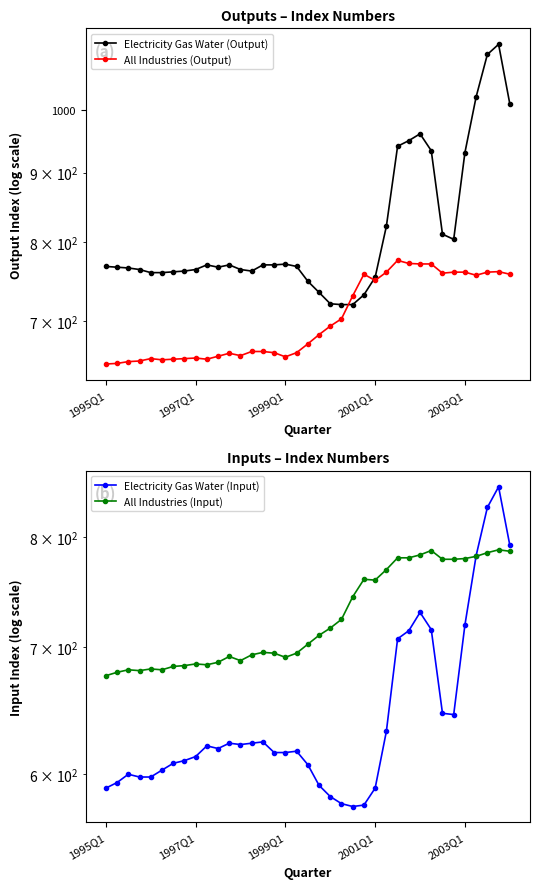

Is the value of All Industries (Input) at 8 greater than the value of Electricity Gas Water (Output) at 12?

No